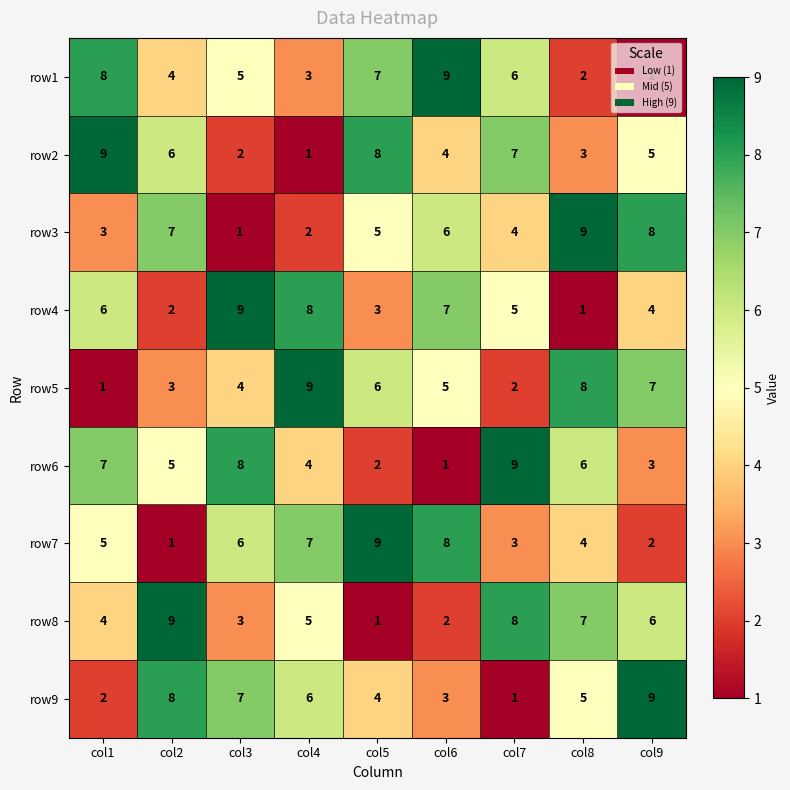

What is the approximate value of row7 at col5?

9